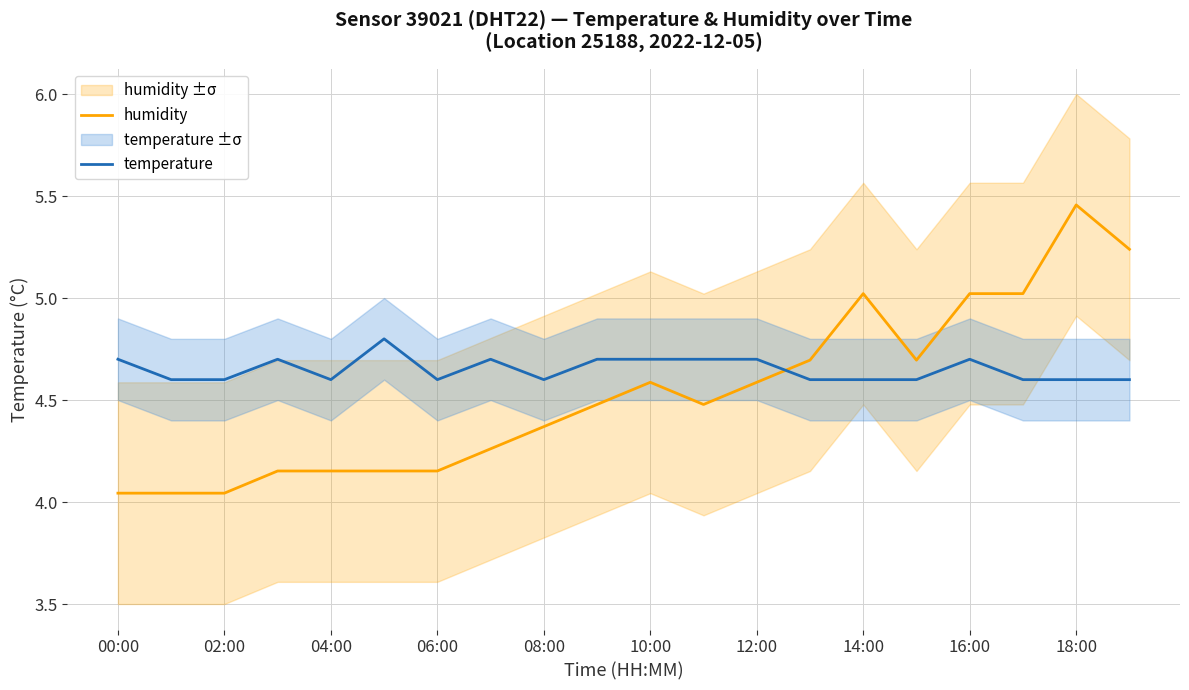

At which category does humidity reach its first local valley?

11